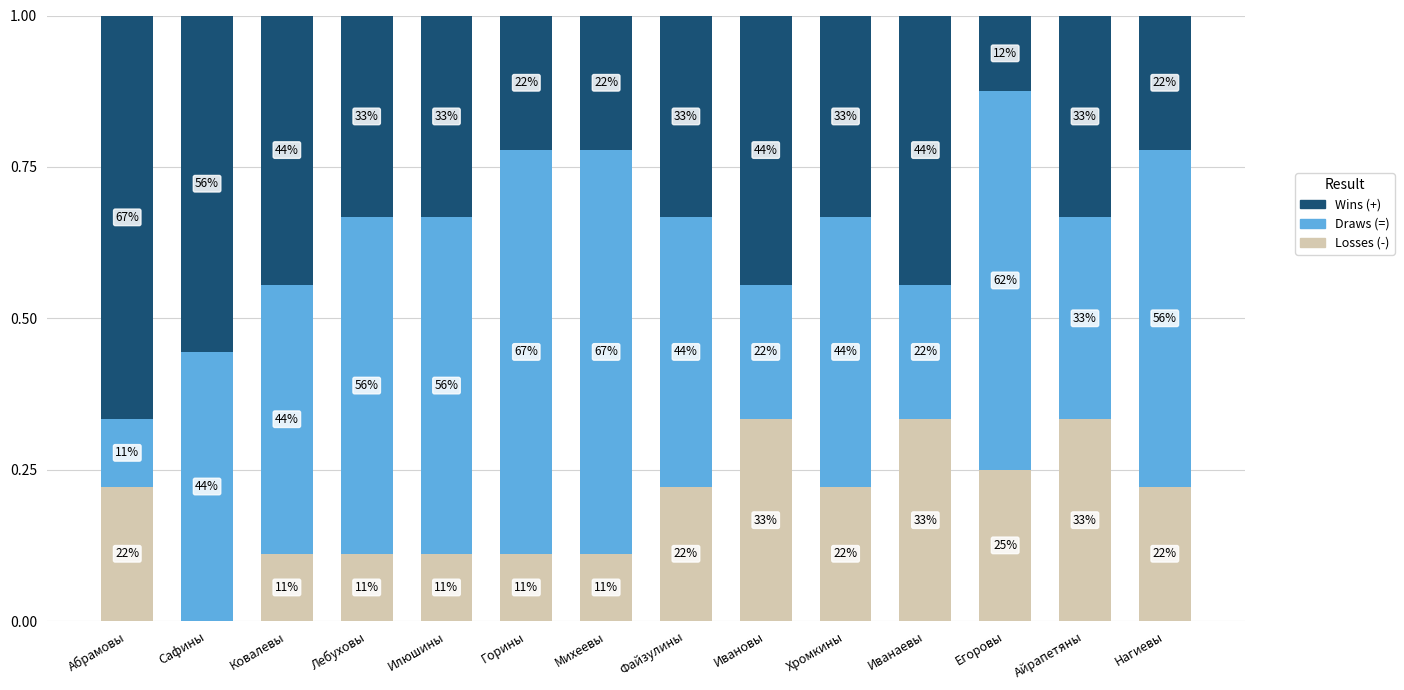

The value of Draws (=) at Хромкины is 0.7. True or false?

False